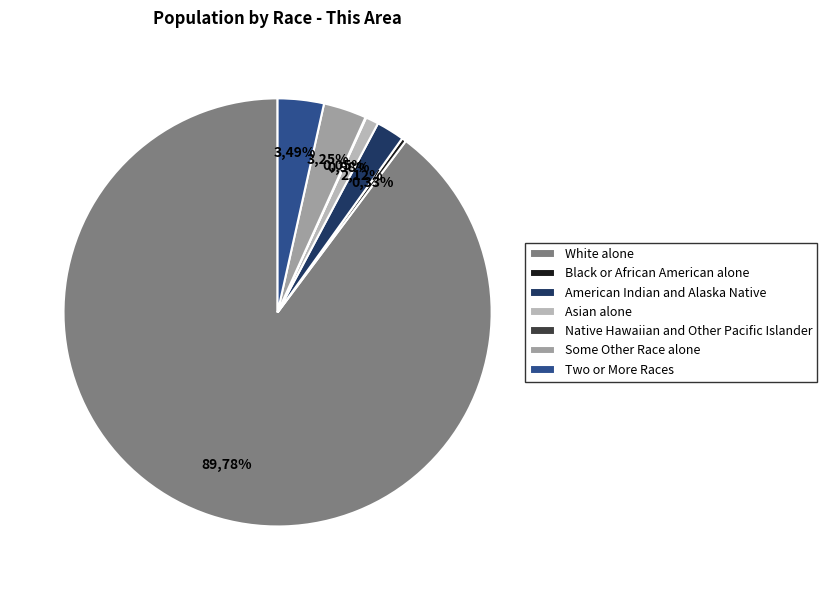

Rank the categories by value from highest to lowest.

White alone, Two or More Races, Some Other Race alone, American Indian and Alaska Native, Asian alone, Black or African American alone, Native Hawaiian and Other Pacific Islander